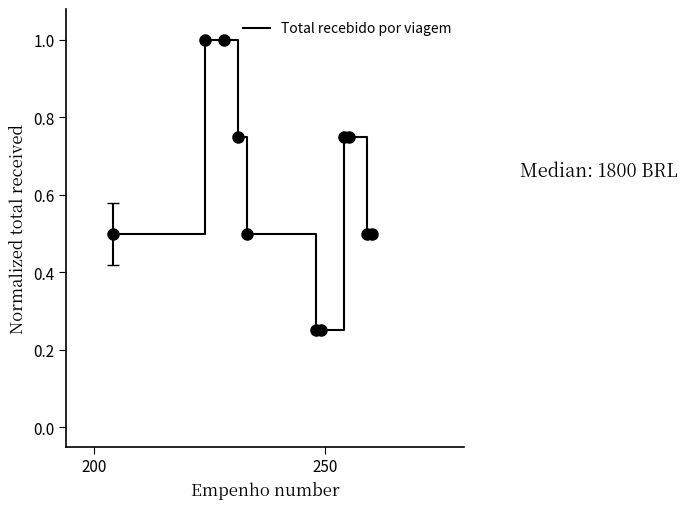

What is the maximum value shown in the chart?

1.0